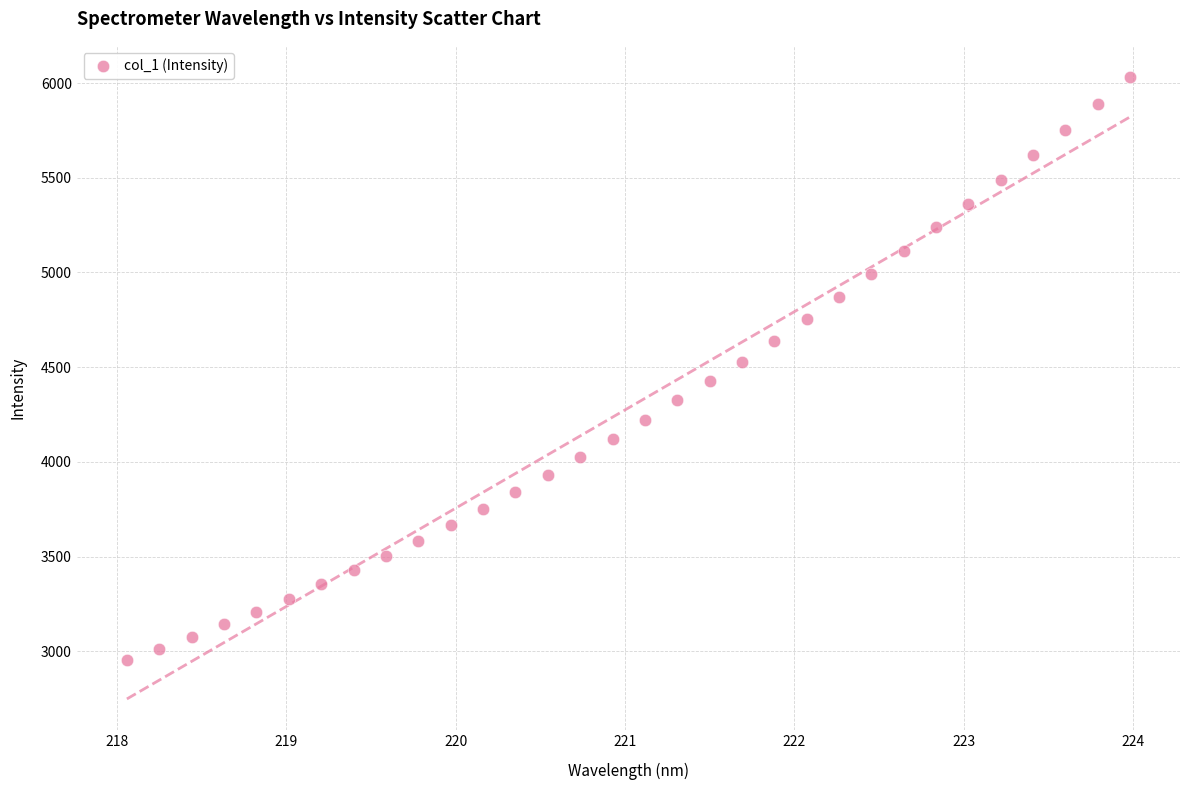

What is the range of Y values (max minus min)?

3079.6